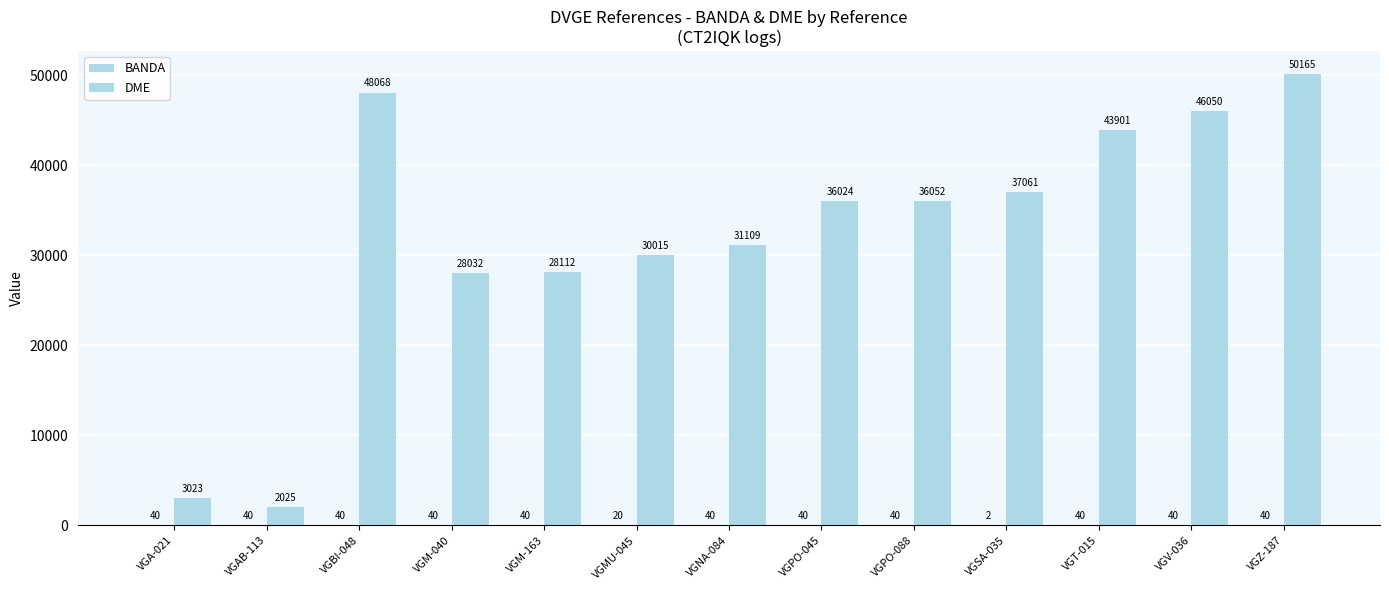

Is the value of DME at VGM-163 greater than the value of BANDA at VGM-163?

Yes